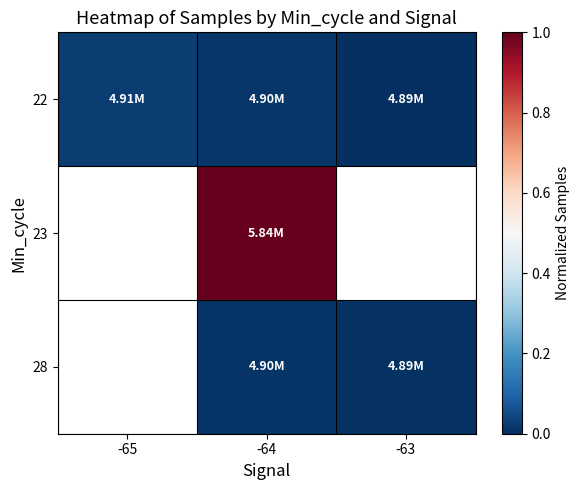

True or false: 28 has a value of 0.0 at -63.

True